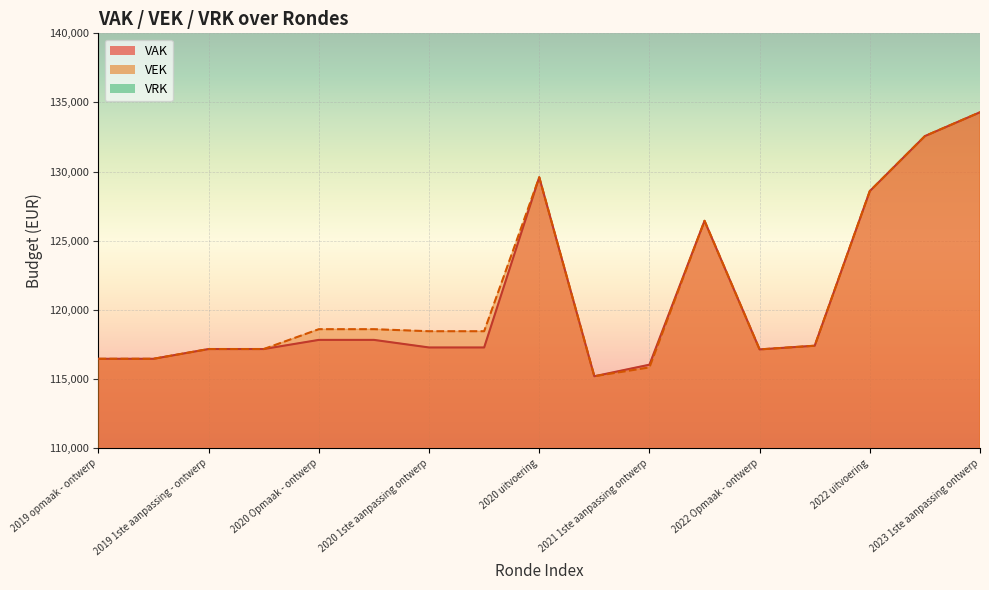

At 2023 Opmaak ontwerp, list the series in order from smallest to largest.

VAK, VEK